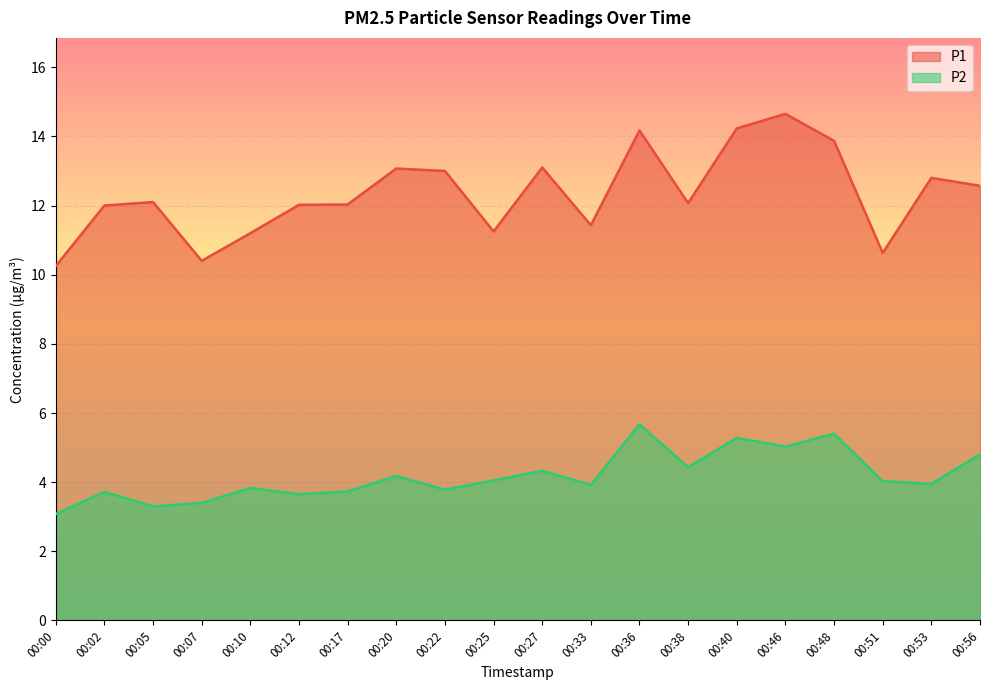

True or false: P2 and P1 cross at least once.

False